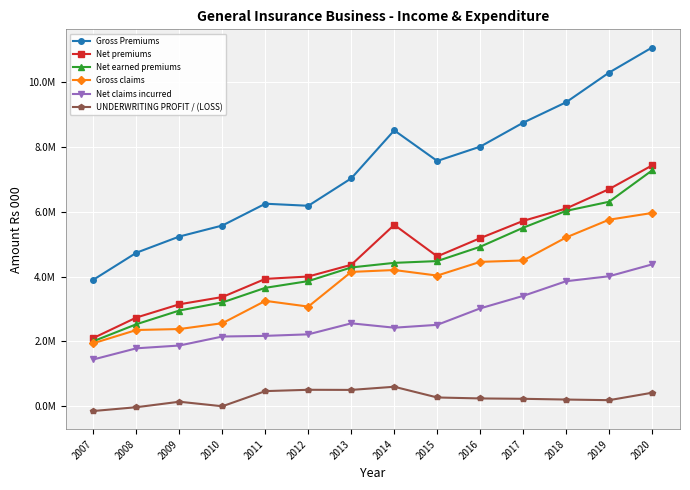

True or false: Gross claims and UNDERWRITING PROFIT / (LOSS) cross at least once.

False